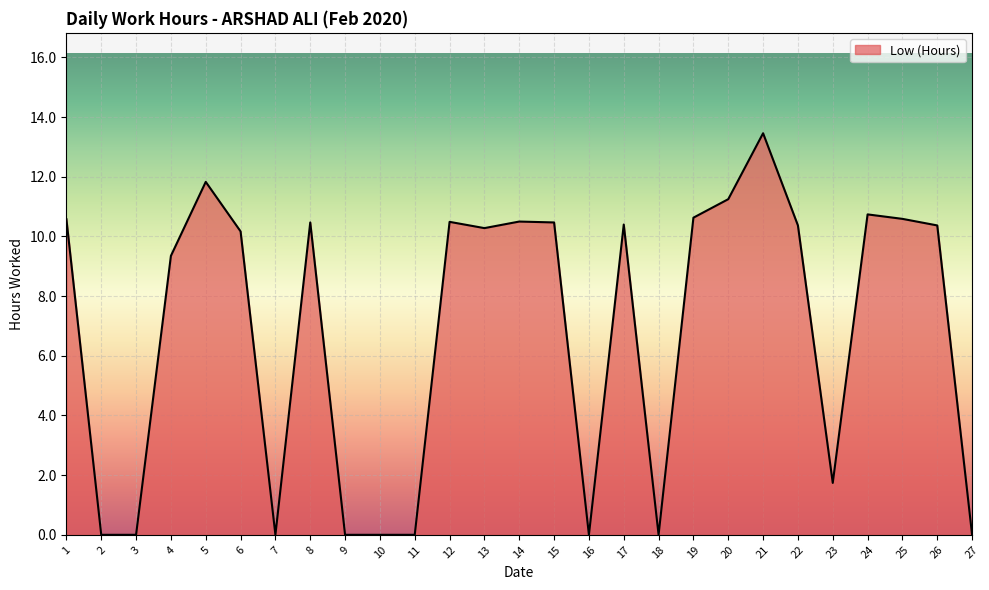

Which category has the highest value across all series?

21